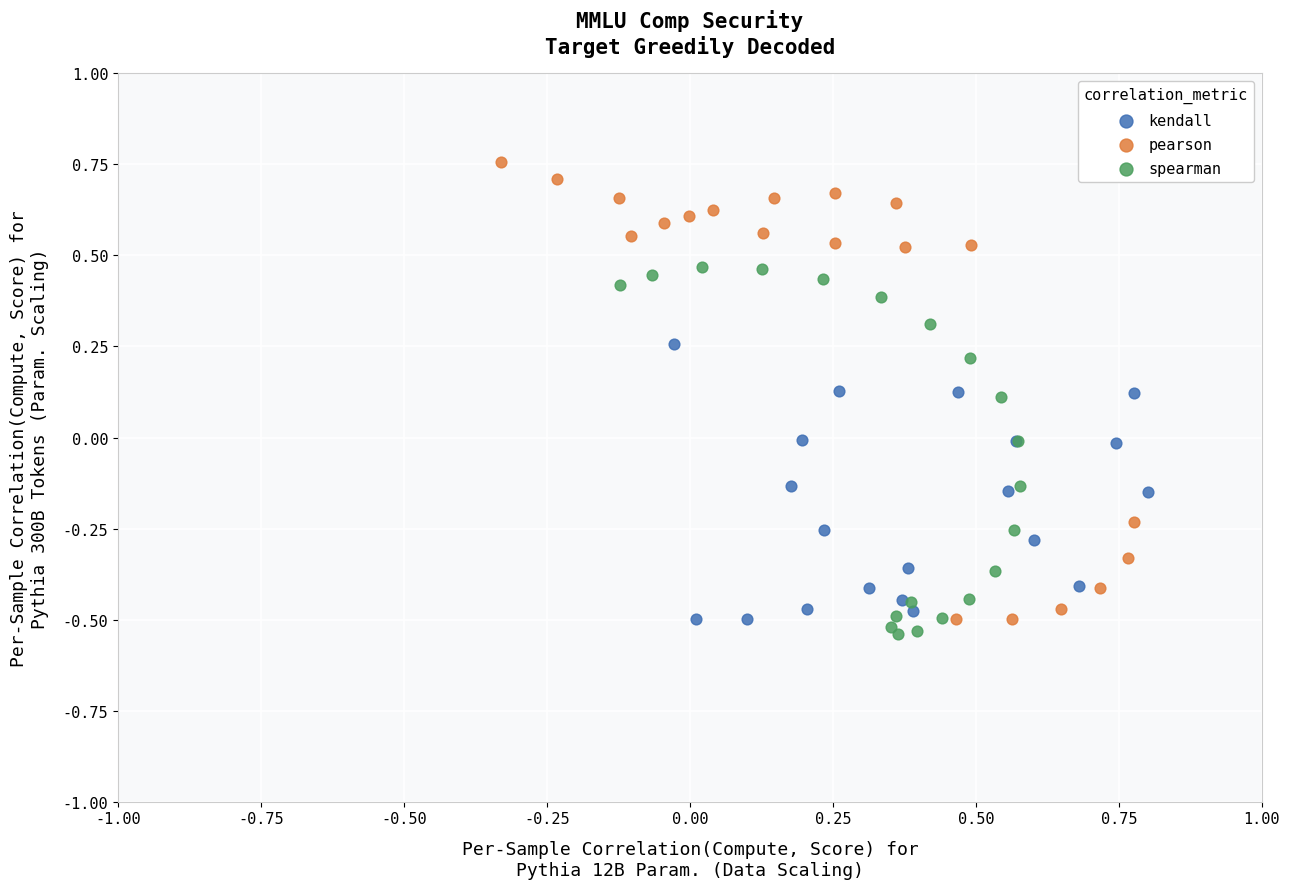

Which series contains the lowest Y value?

spearman